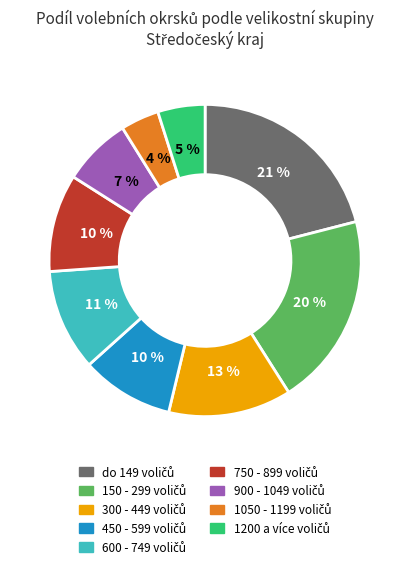

Is there a majority slice in this chart?

No